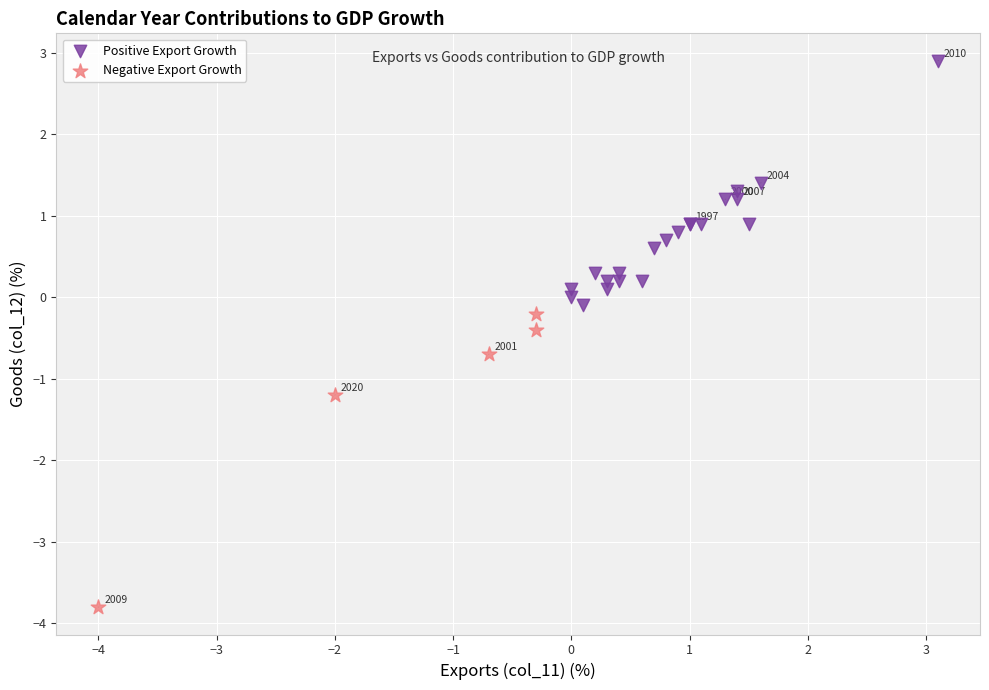

Which series has the largest Y range (max minus min)?

Negative Export Growth